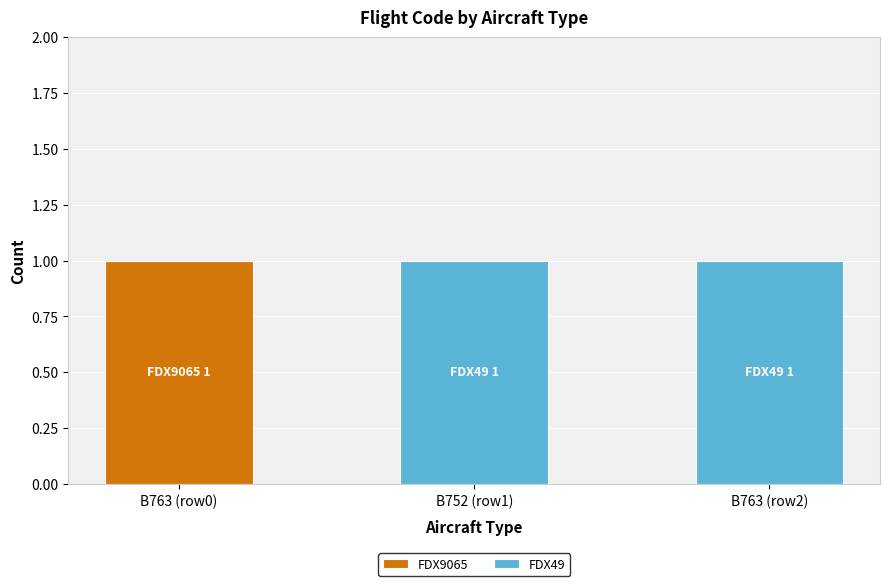

How many data points does each series have?

3